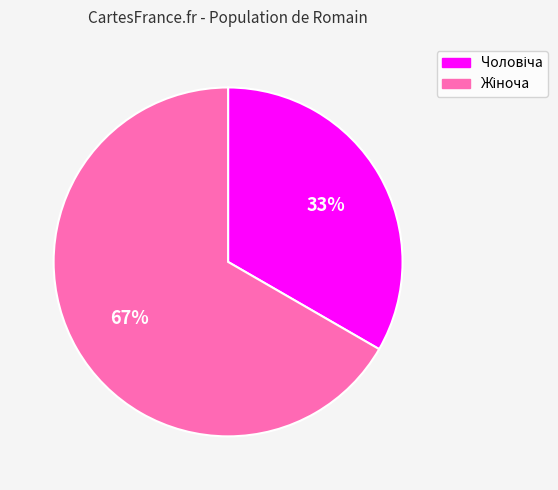

To the nearest percent, what is the average slice percentage?

50%